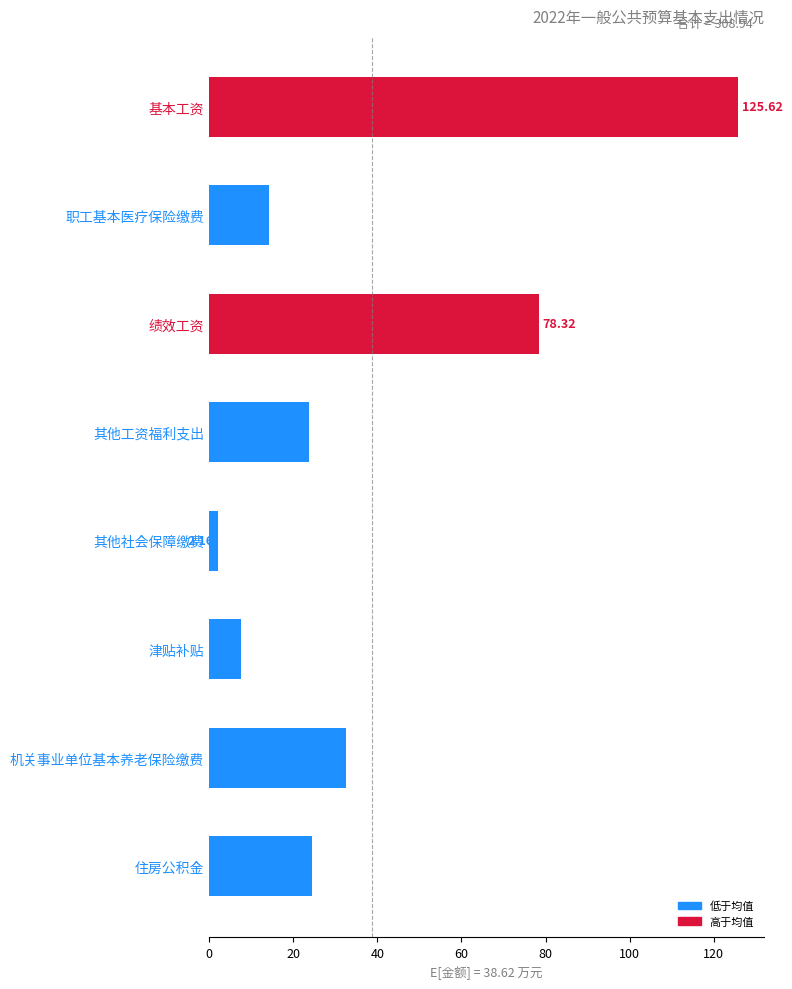

Are the bars horizontal?

Yes